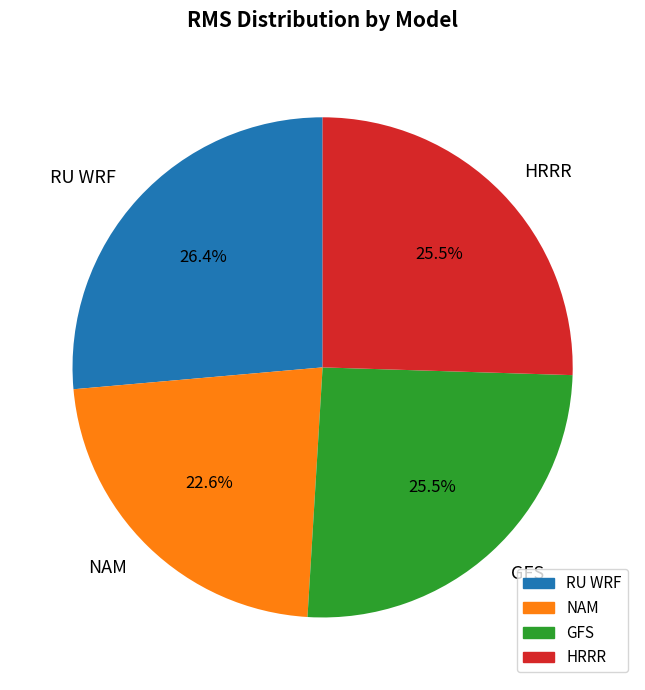

Is RU WRF the majority of the pie?

No